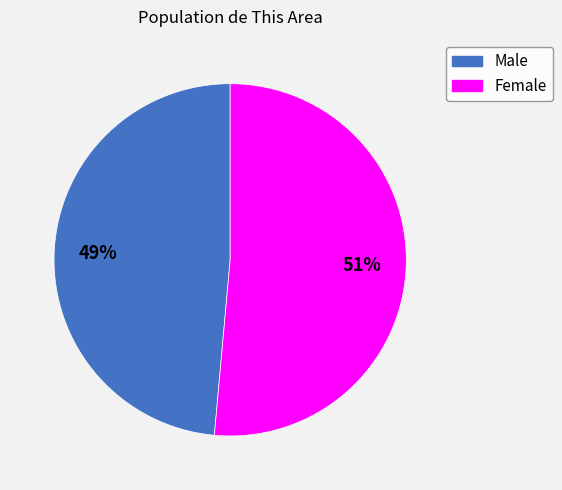

True or false: Female accounts for 51% of the total.

True